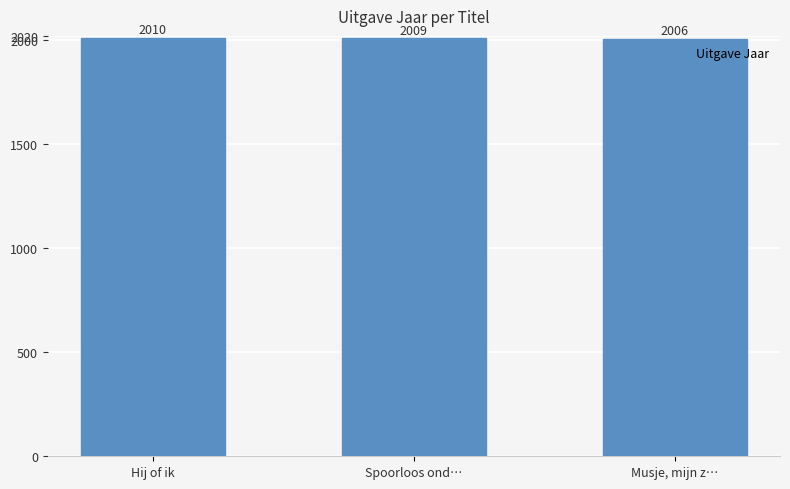

How many distinct data groups are displayed?

1